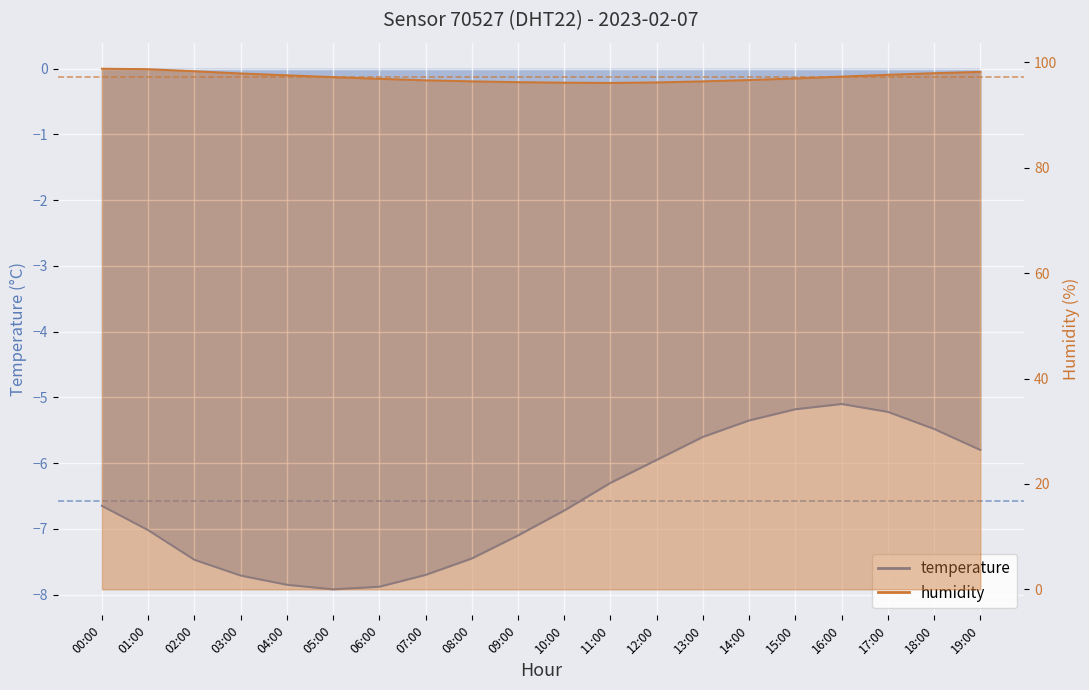

Reading right to left, transcribe all the data shown in this chart.

temperature: 19:00=-5.8	18:00=-5.5	17:00=-5.2	16:00=-5.1	15:00=-5.2	14:00=-5.3	13:00=-5.6	12:00=-6.0	11:00=-6.3	10:00=-6.7	09:00=-7.1	08:00=-7.5	07:00=-7.7	06:00=-7.9	05:00=-7.9	04:00=-7.8	03:00=-7.7	02:00=-7.5	01:00=-7.0	00:00=-6.7
humidity: 19:00=98.2	18:00=98.0	17:00=97.7	16:00=97.3	15:00=97.0	14:00=96.7	13:00=96.4	12:00=96.2	11:00=96.1	10:00=96.2	09:00=96.2	08:00=96.4	07:00=96.6	06:00=96.9	05:00=97.2	04:00=97.5	03:00=97.9	02:00=98.3	01:00=98.7	00:00=98.8